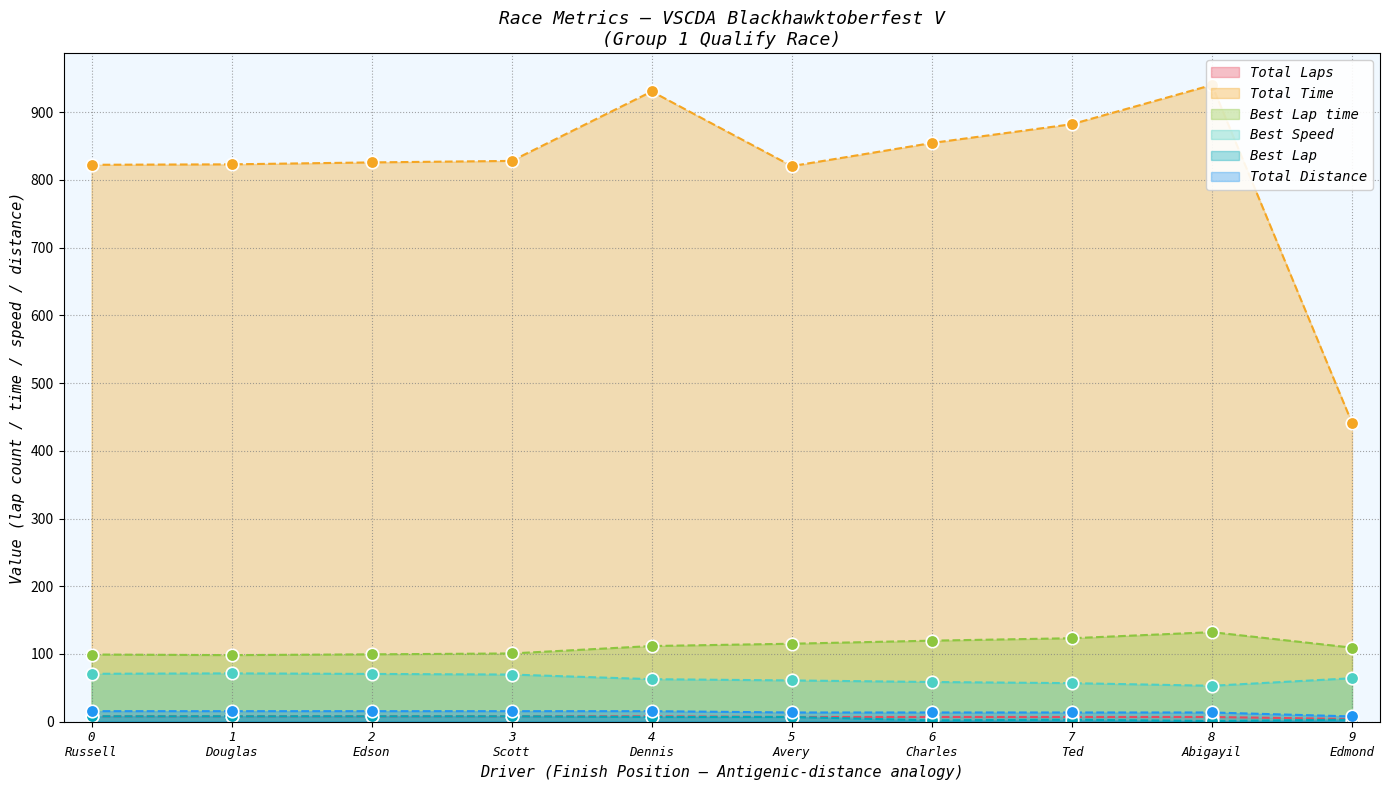

What are all the series names shown in the legend?

Total Laps, Total Time, Best Lap time, Best Speed, Best Lap, Total Distance